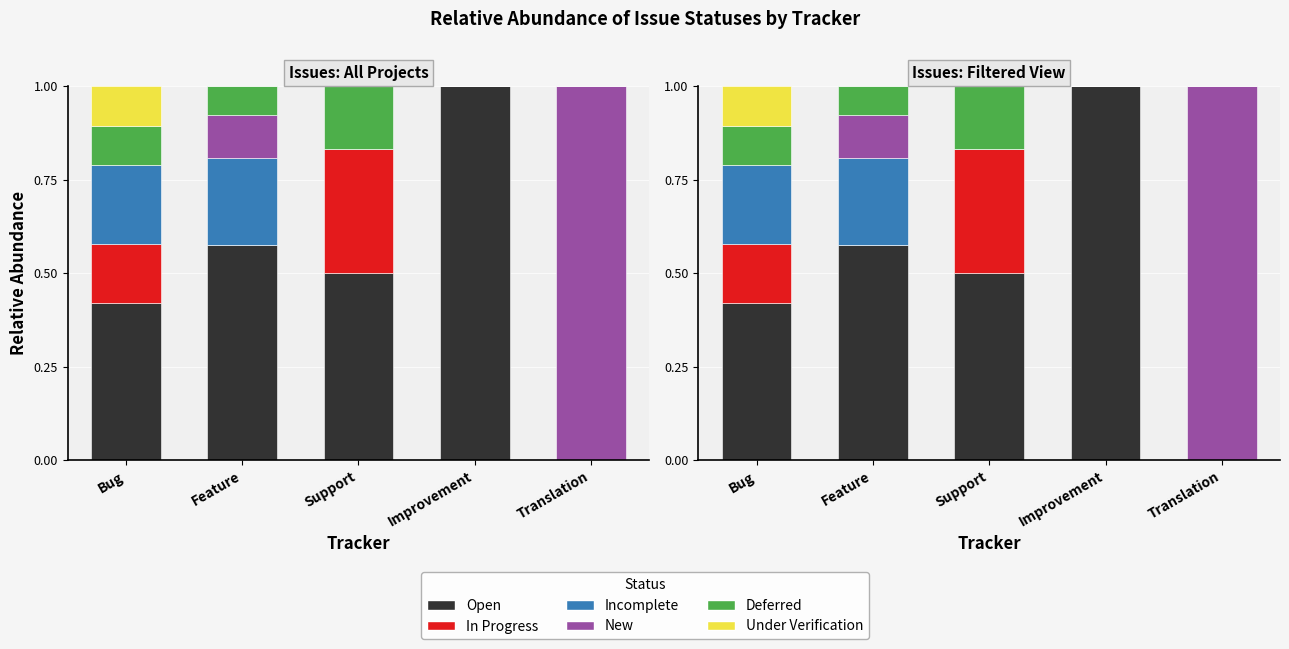

How many values in the Open series exceed 0?

4